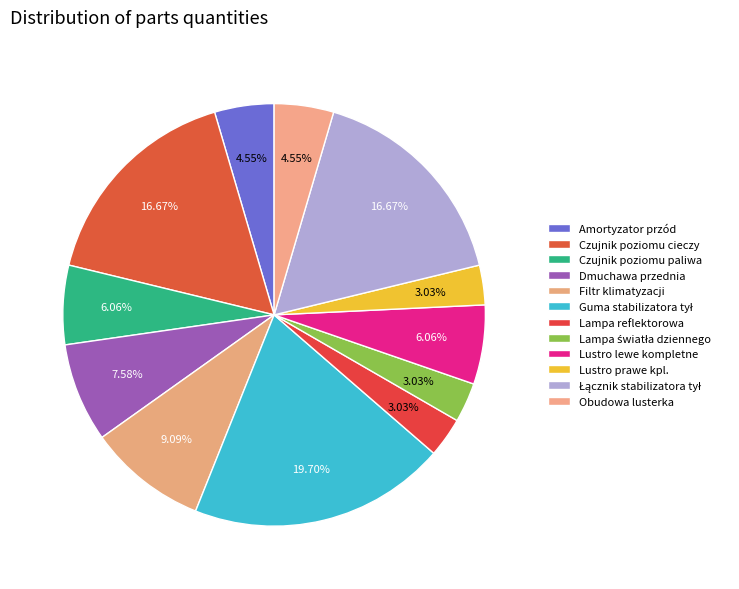

How many slices are in this pie chart?

12